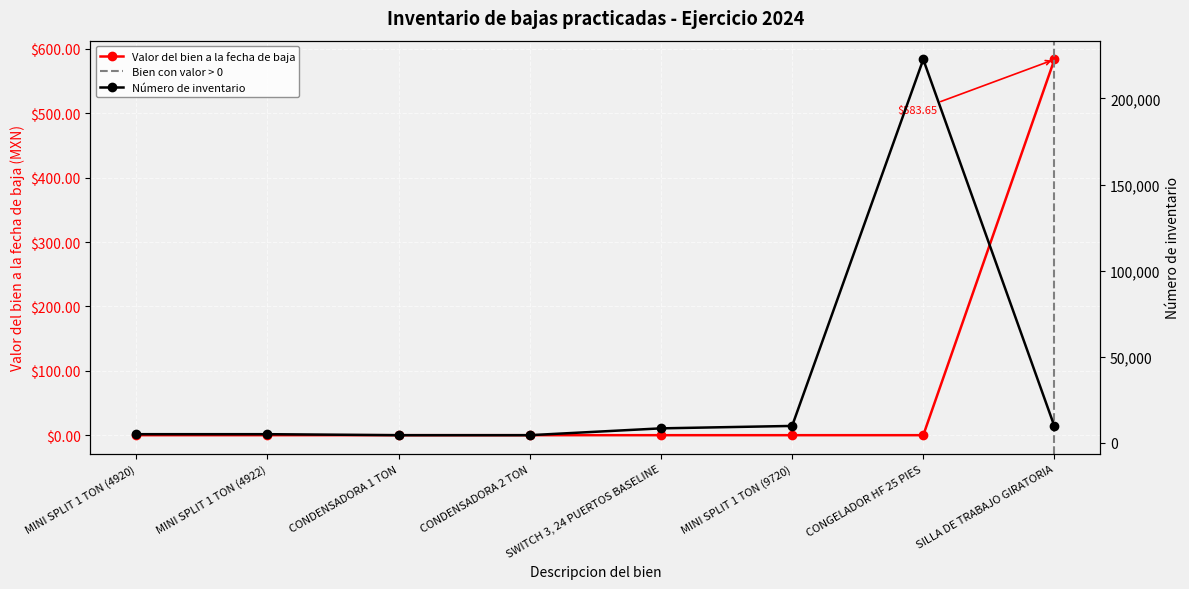

List the labels in order of value, largest first.

SILLA DE TRABAJO GIRATORIA, MINI SPLIT 1 TON (4920), MINI SPLIT 1 TON (4922), CONDENSADORA 1 TON, CONDENSADORA 2 TON, SWITCH 3, 24 PUERTOS BASELINE, MINI SPLIT 1 TON (9720), CONGELADOR HF 25 PIES